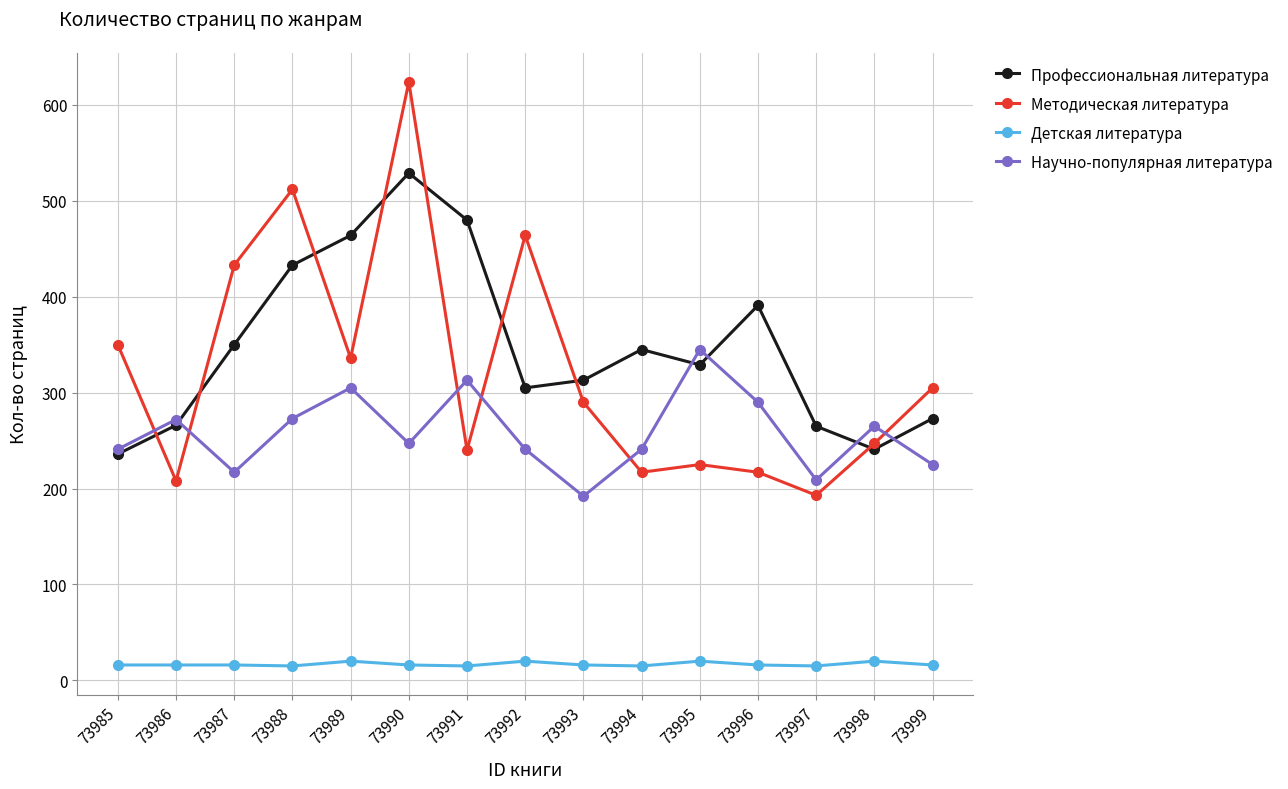

List the series in order of their peak value, lowest first.

Детская литература, Научно-популярная литература, Профессиональная литература, Методическая литература